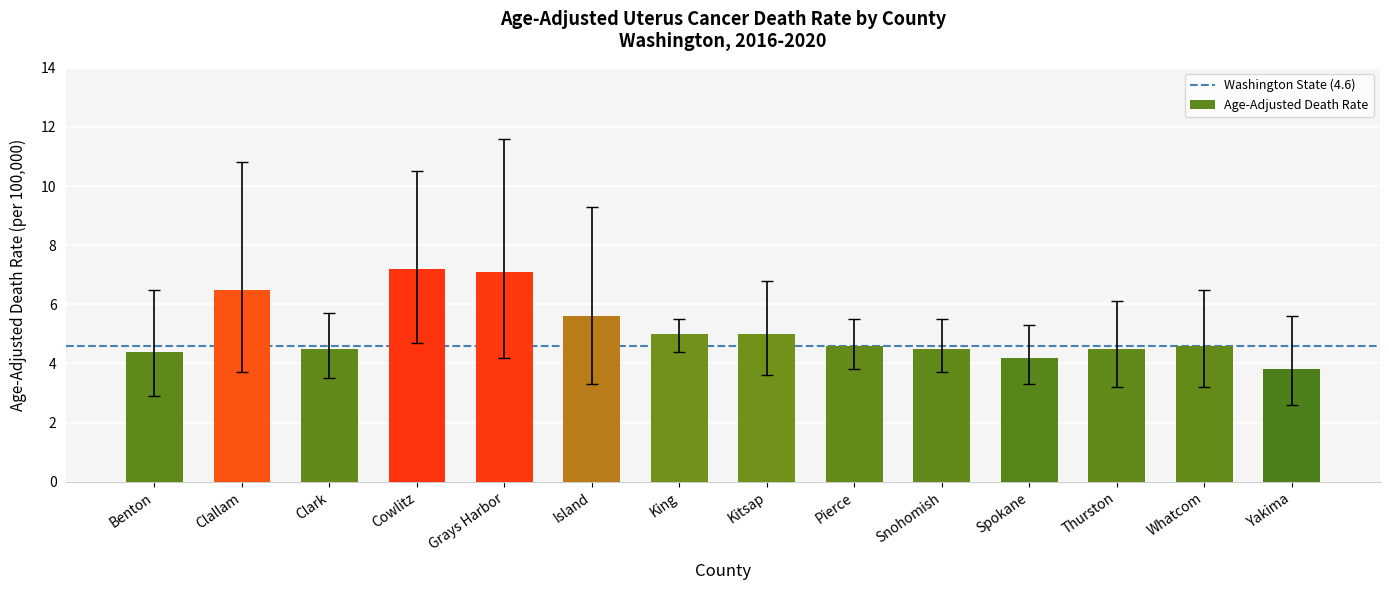

What is the minimum value shown in the chart?

3.8